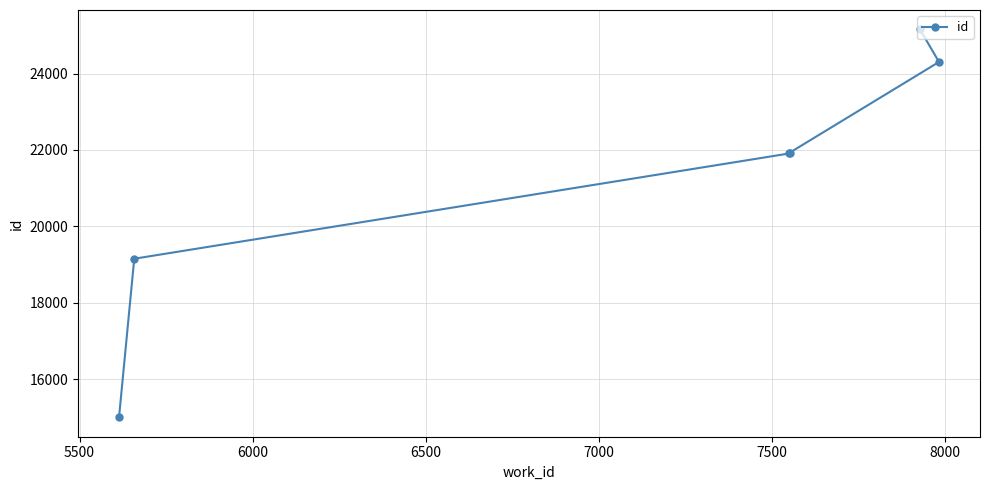

Reading right to left, what are all the values shown in this chart?

25155	24303	21926	21908	19154	15004